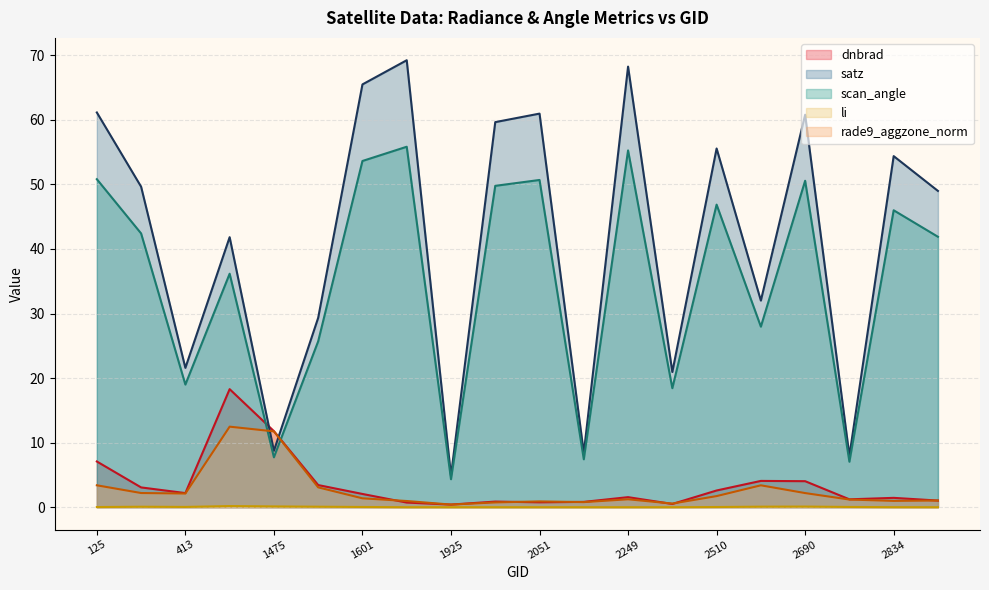

Is it true that scan_angle equals 55.8 at 1808?

True